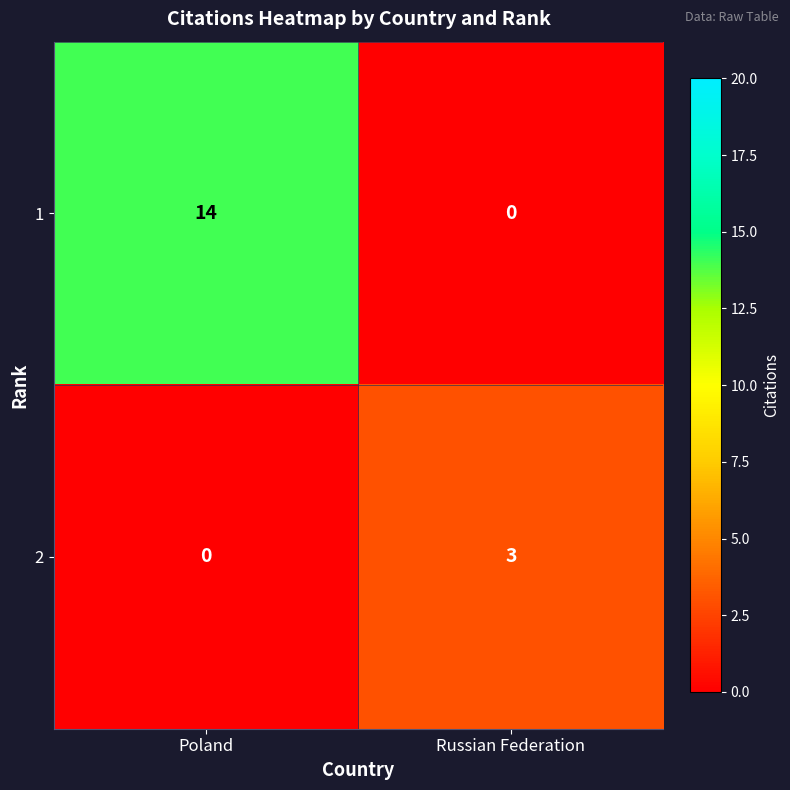

Between Poland and Russian Federation, which series saw the biggest shift?

1